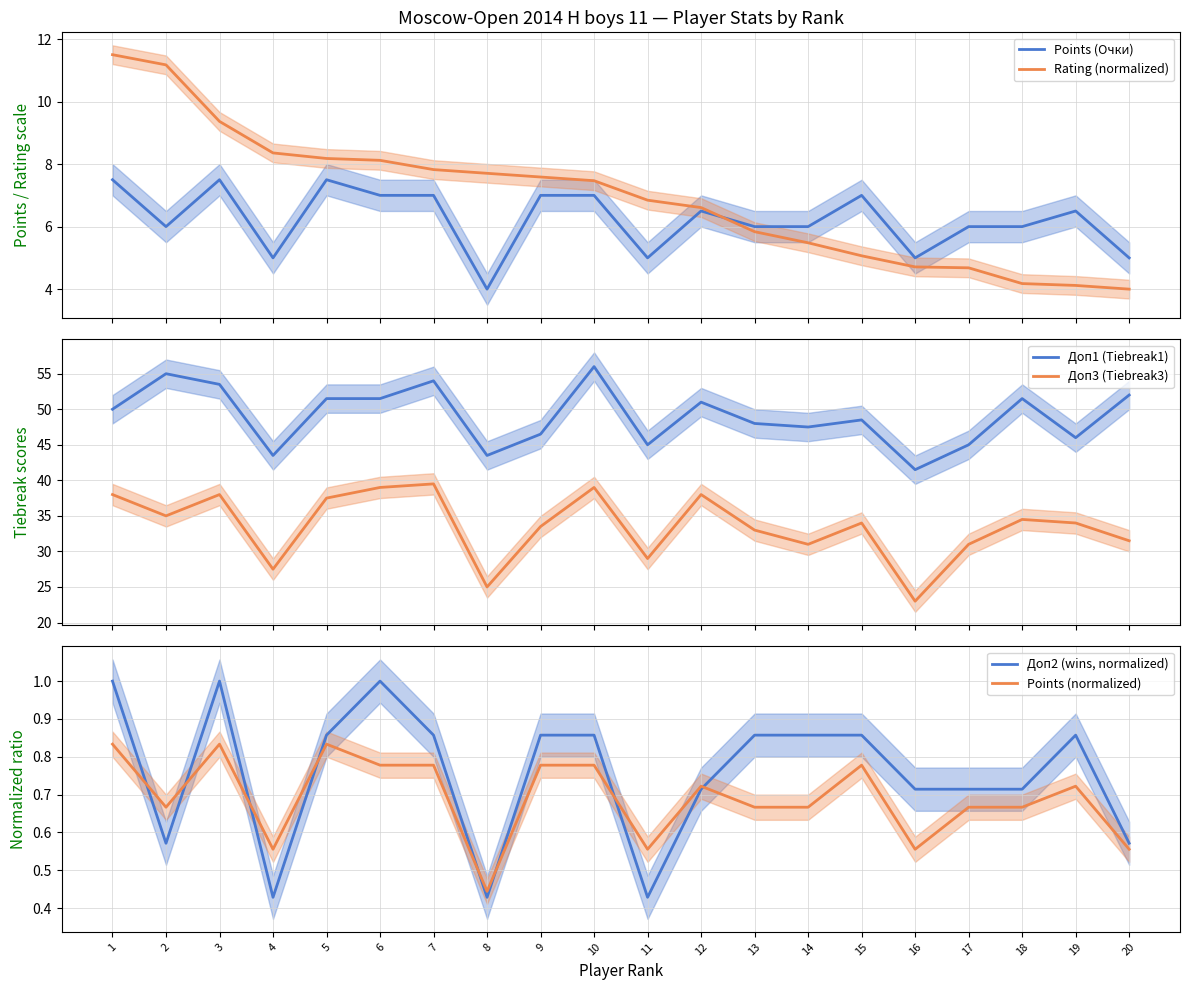

How many distinct data groups are displayed?

6